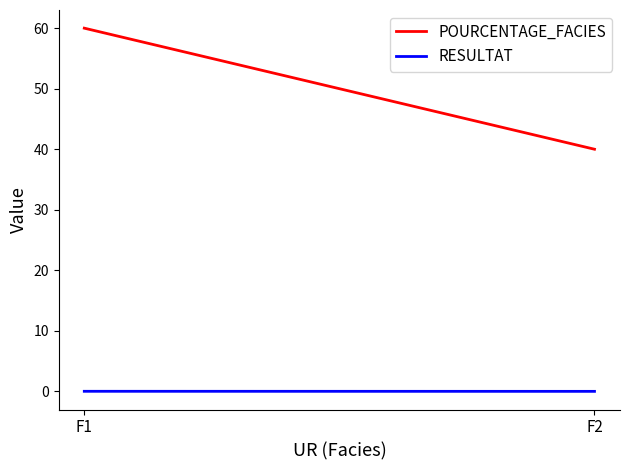

Does the chart have visible grid lines?

No